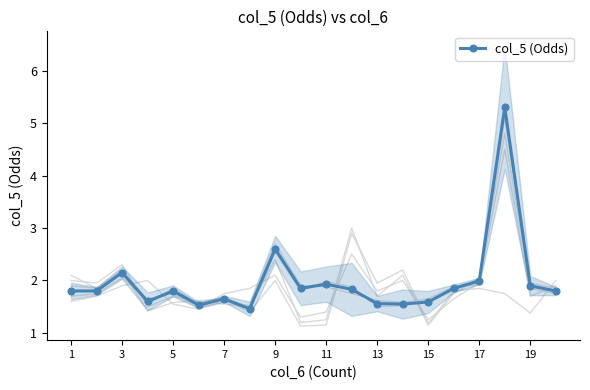

What is the average value?

2.0